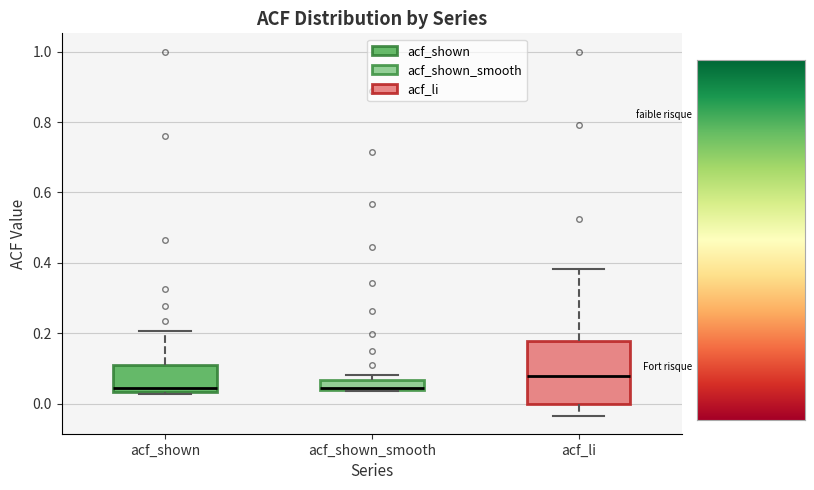

Where does the upper whisker of the box for acf_li end on the y-axis? The values are not printed on the chart, so give them approximately, as read against the axis.

0.38